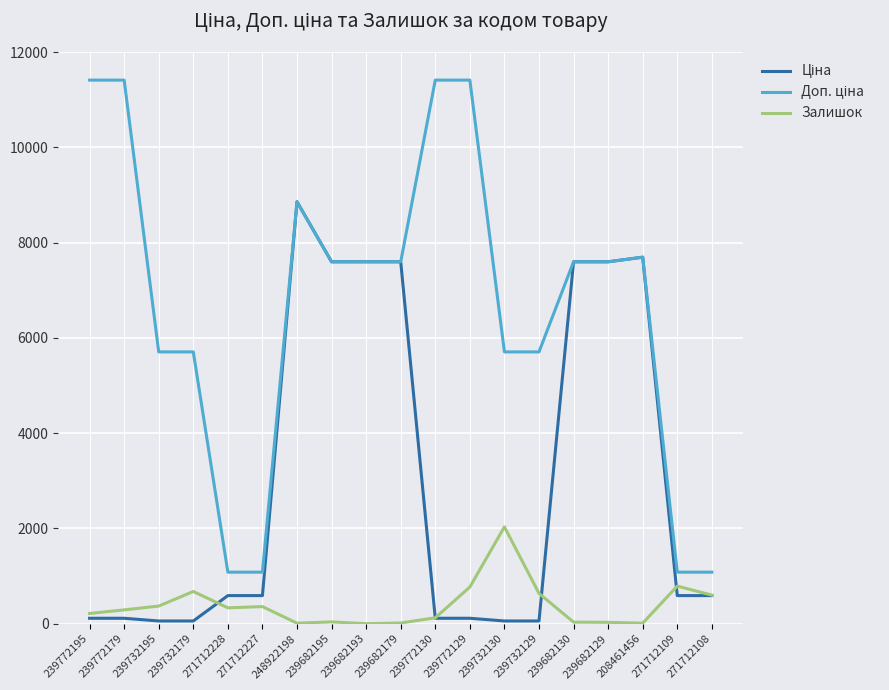

The Залишок series shows 124.0 at 239772130. True or false?

True